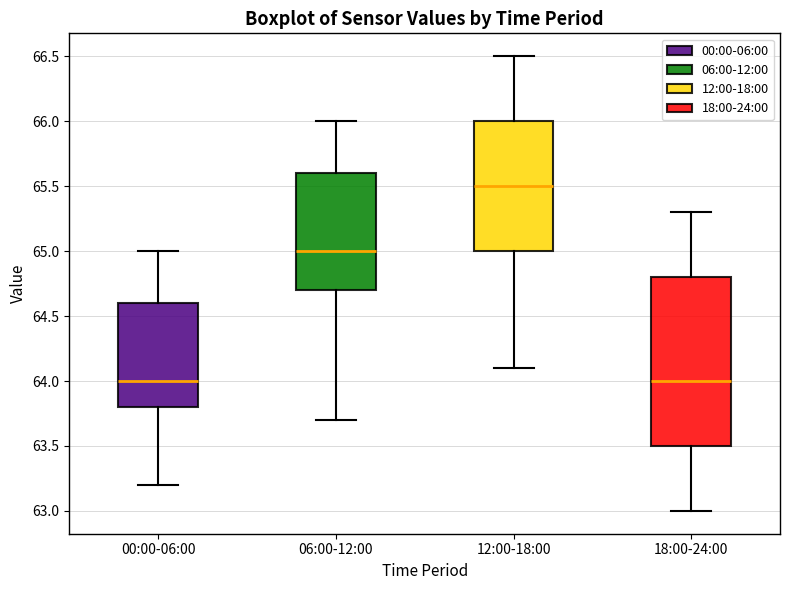

Where is the upper edge of the box for 12:00-18:00 on the y-axis? The values are not printed on the chart, so give them approximately, as read against the axis.

66.0